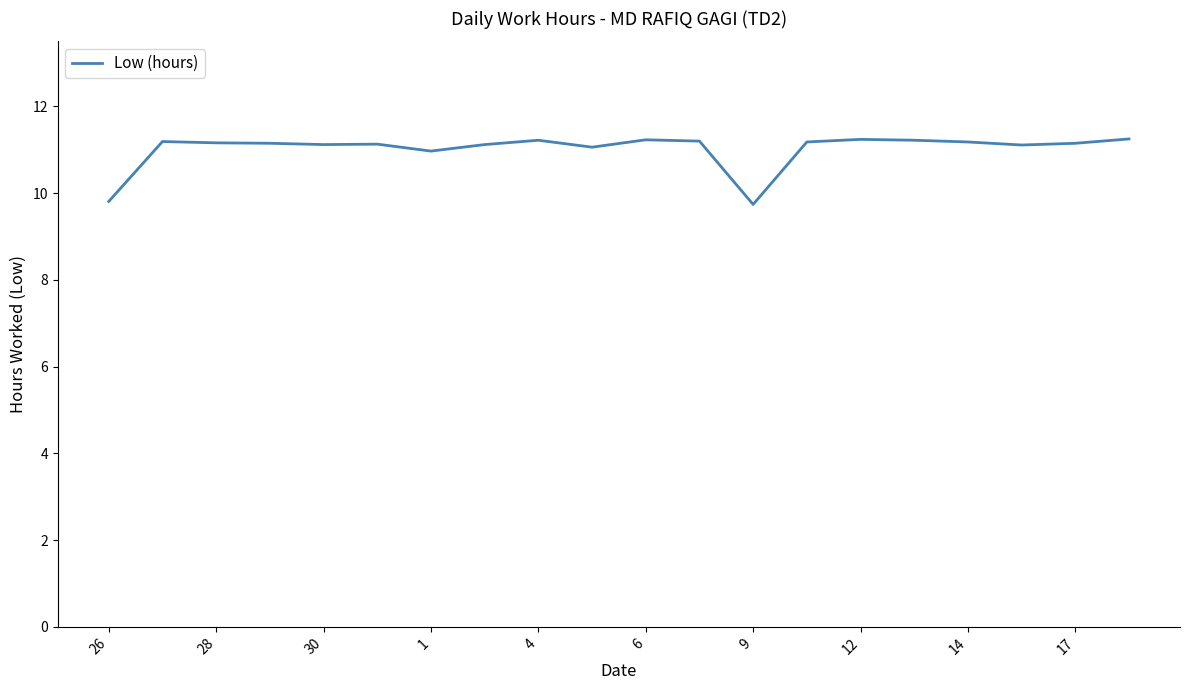

What is the difference between the maximum and minimum values?

1.5